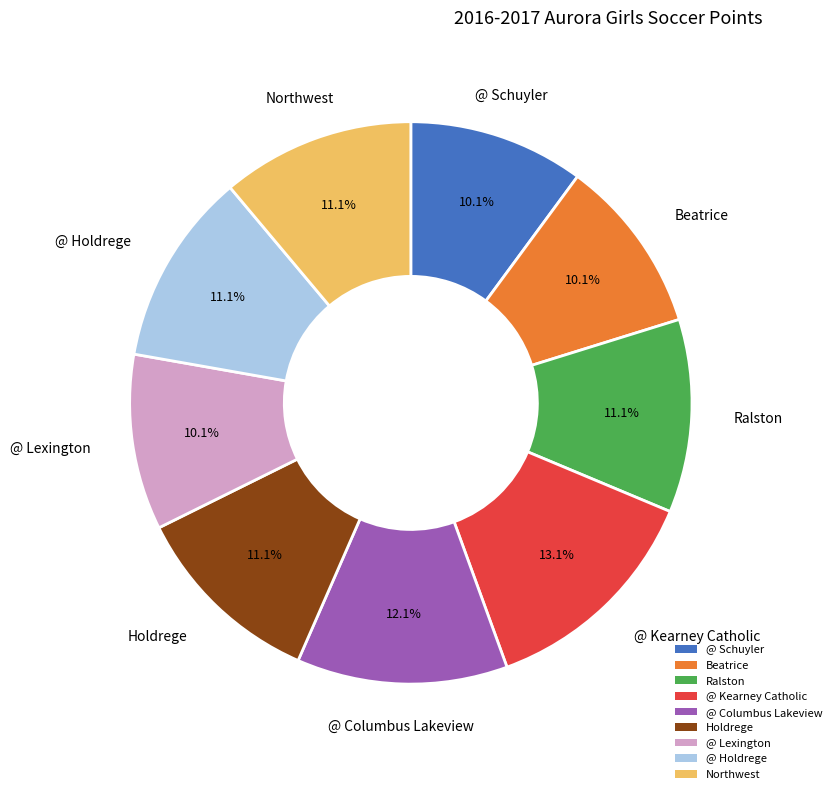

To the nearest percent, what is the difference between the largest and smallest slice percentages?

3%